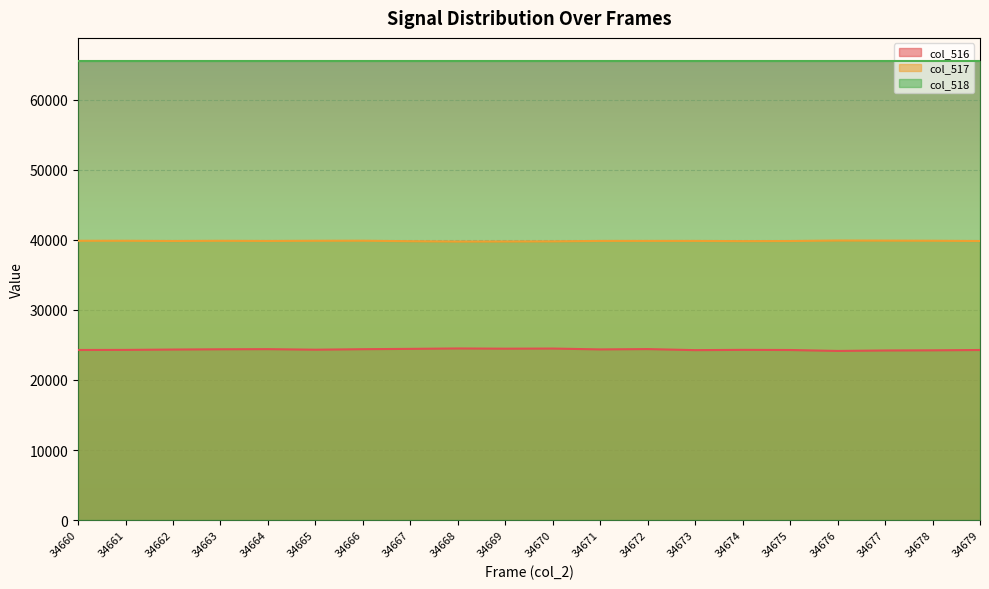

What is the value of the col_517 point at the 6th from the left?

39859